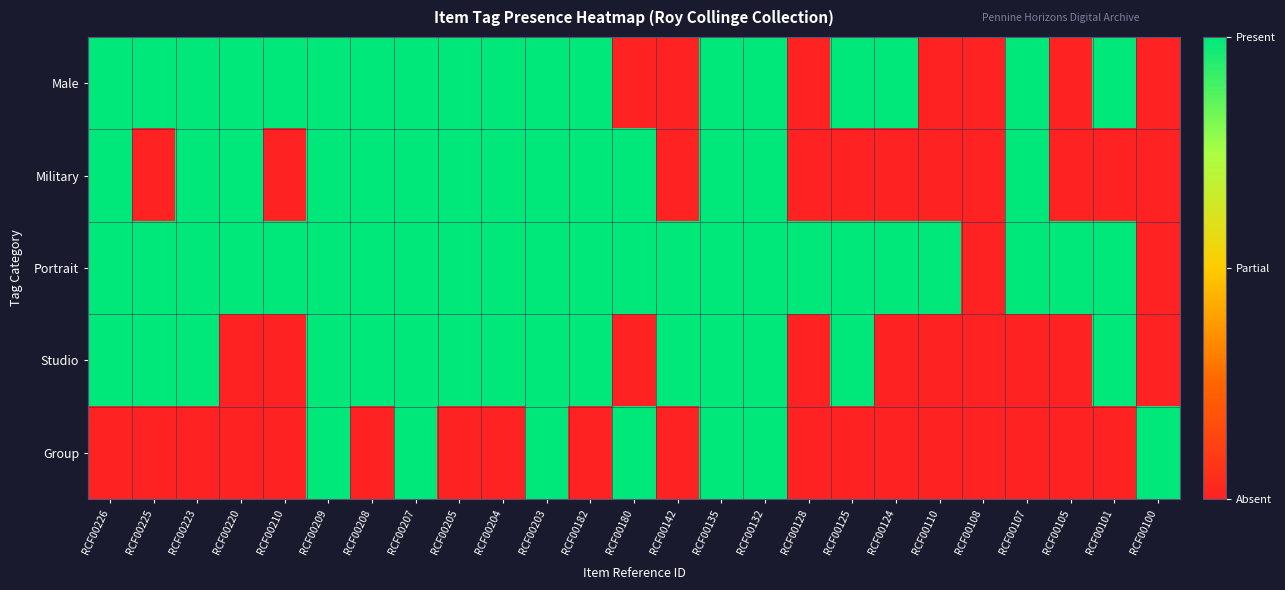

Count the number of categories in the chart.

25